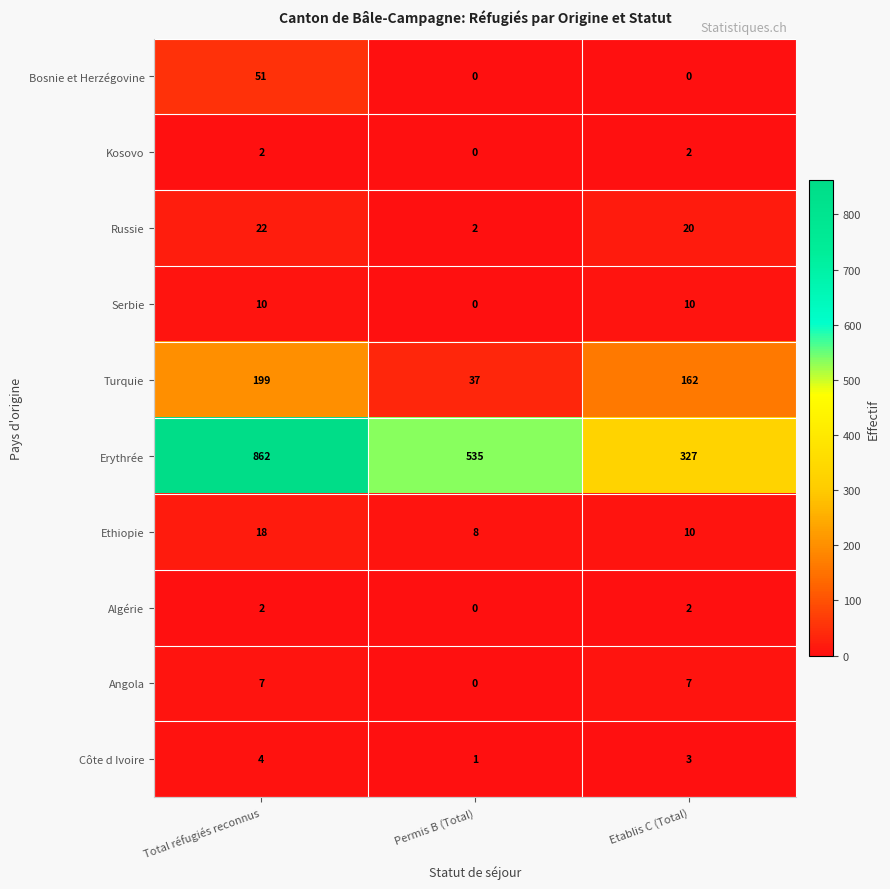

What is the maximum value shown in the chart?

862